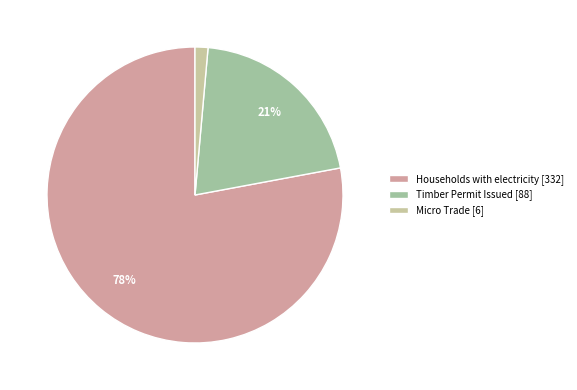

Between Micro Trade [6] and Timber Permit Issued [88], which is larger?

Timber Permit Issued [88]